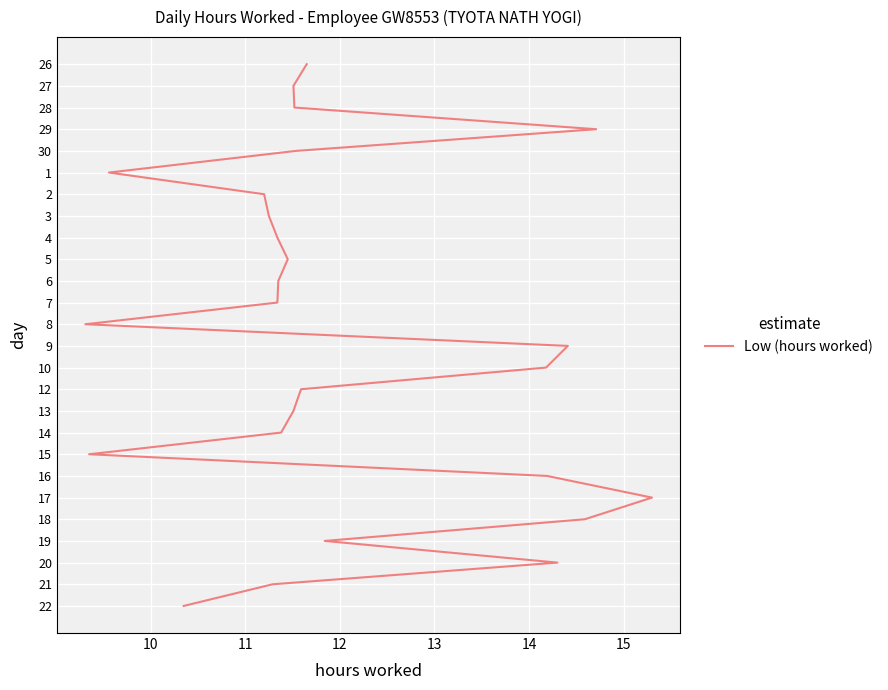

Is it true that the value at 24 is 11?

False